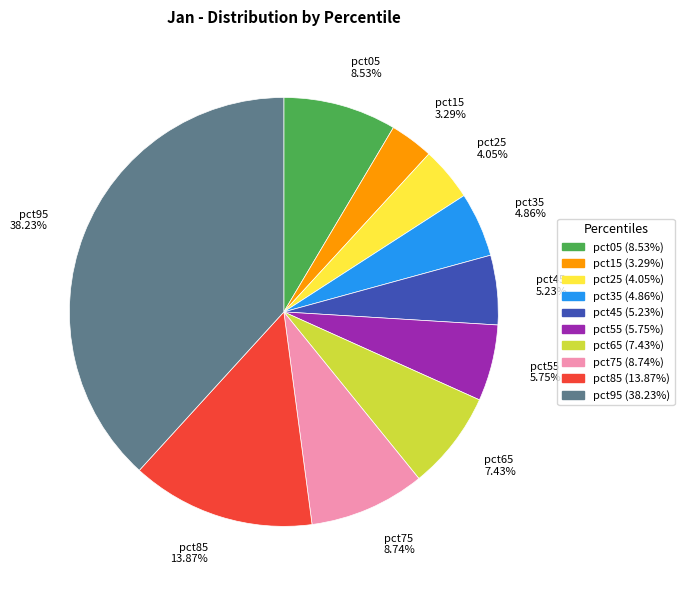

Does pct55 account for over 50% of the chart?

No